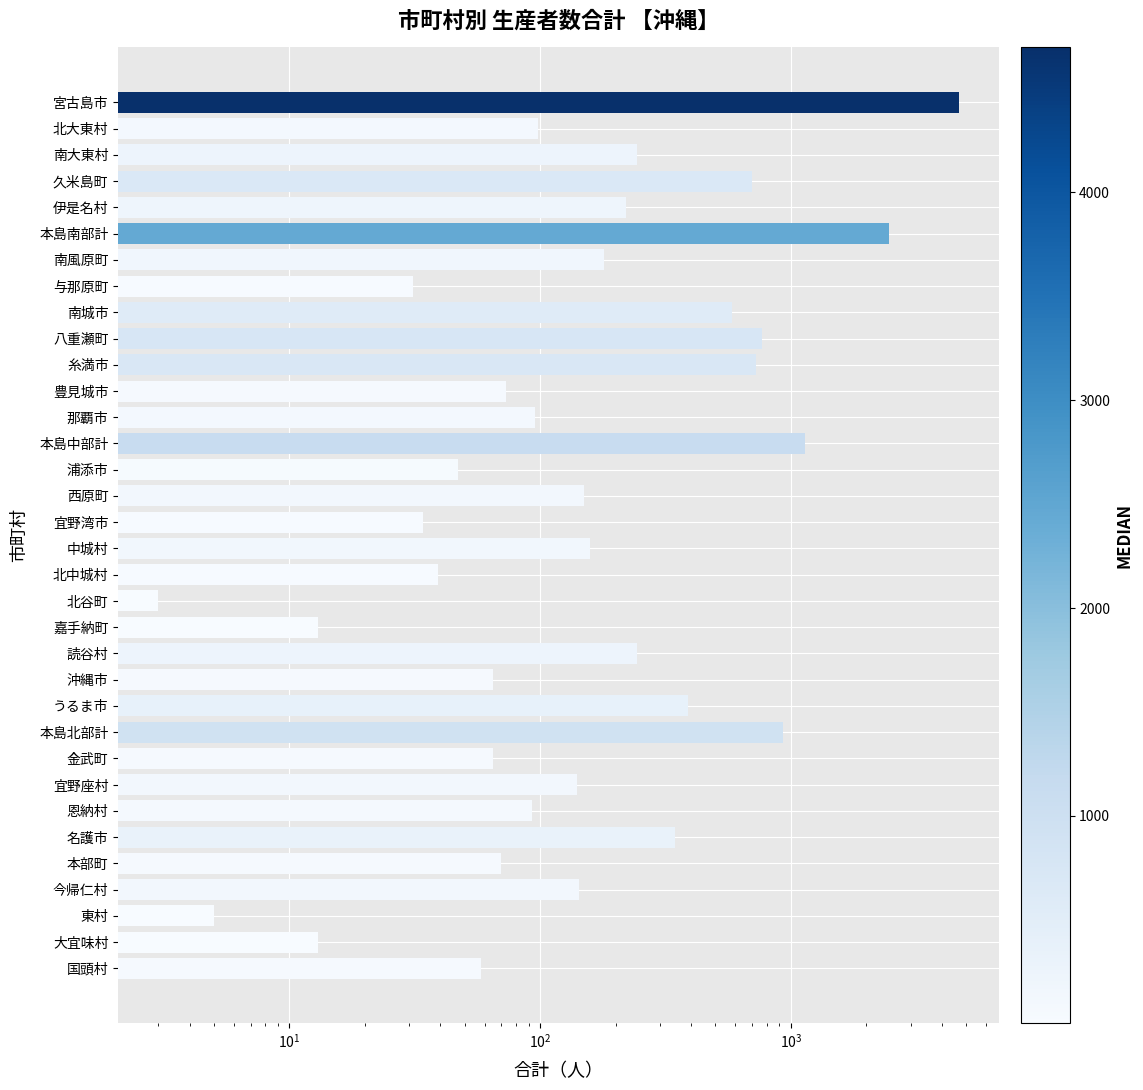

What is the minimum value shown in the chart?

3